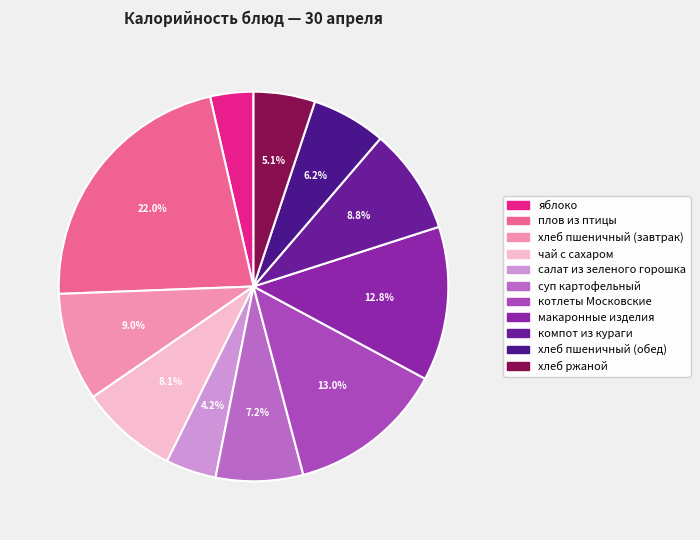

Is there a majority slice in this chart?

No